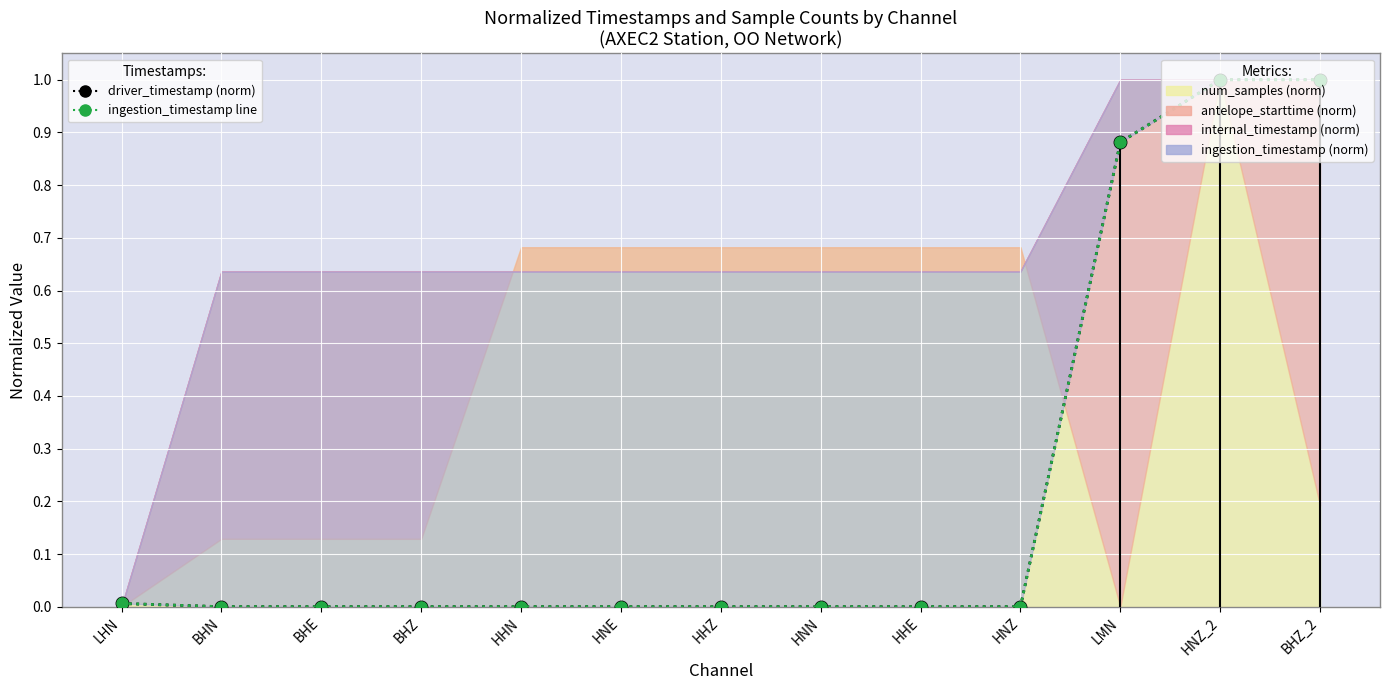

The ingestion_timestamp line series shows 0.0 at BHZ. True or false?

True